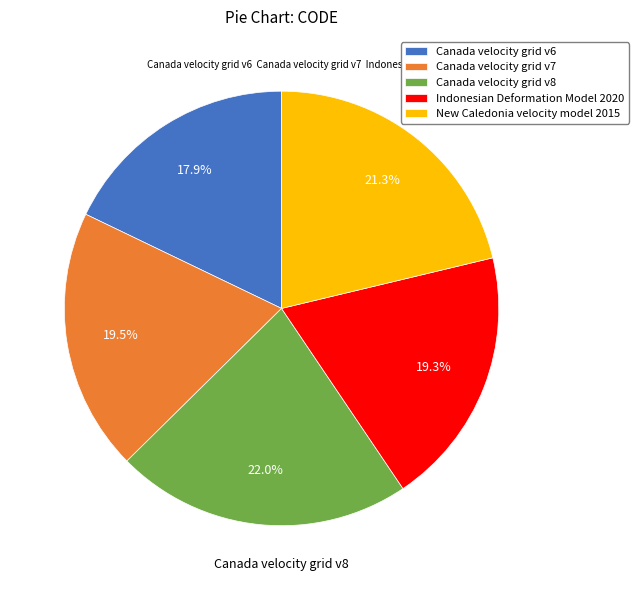

Does any single category account for the majority?

No